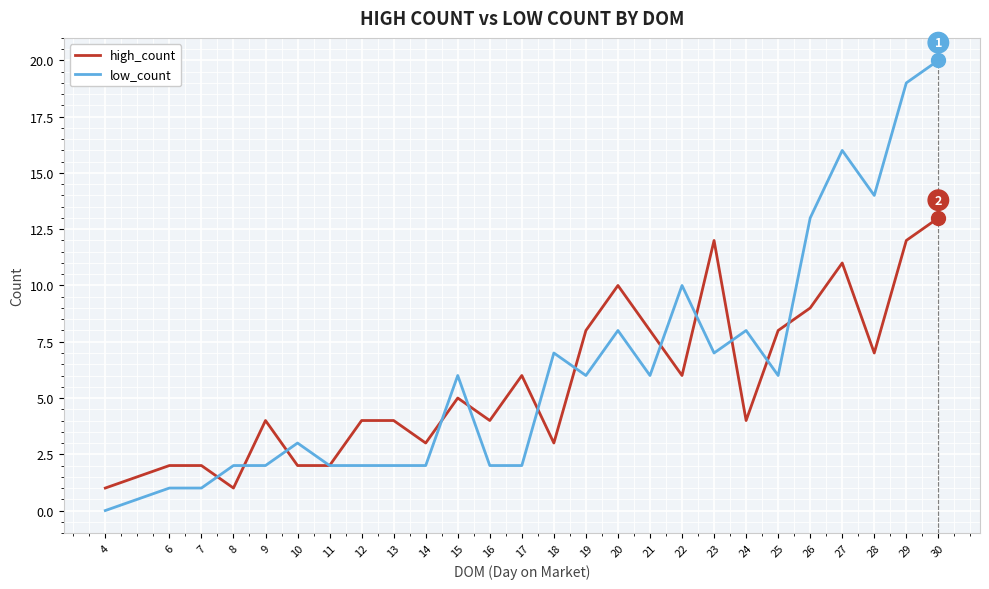

At which label does low_count reach its peak?

30